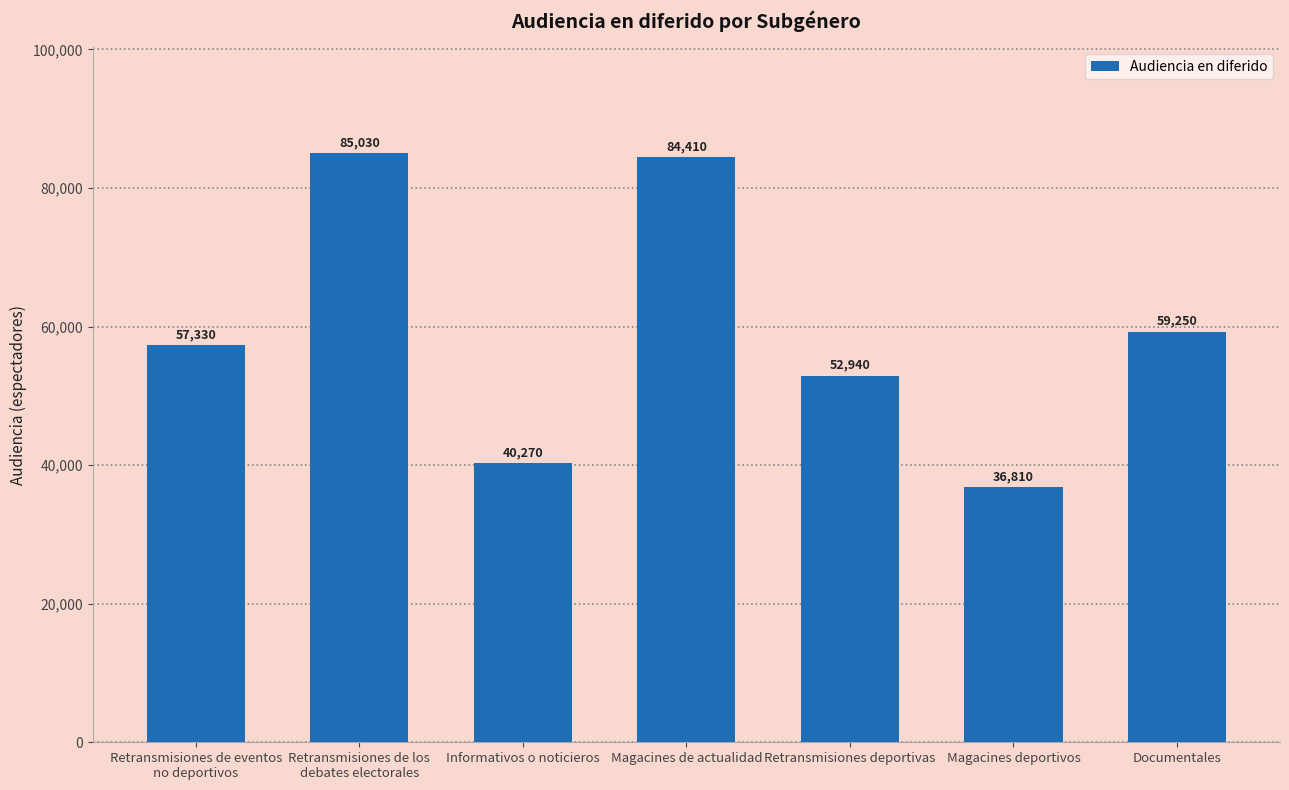

How many series are shown in this chart?

1